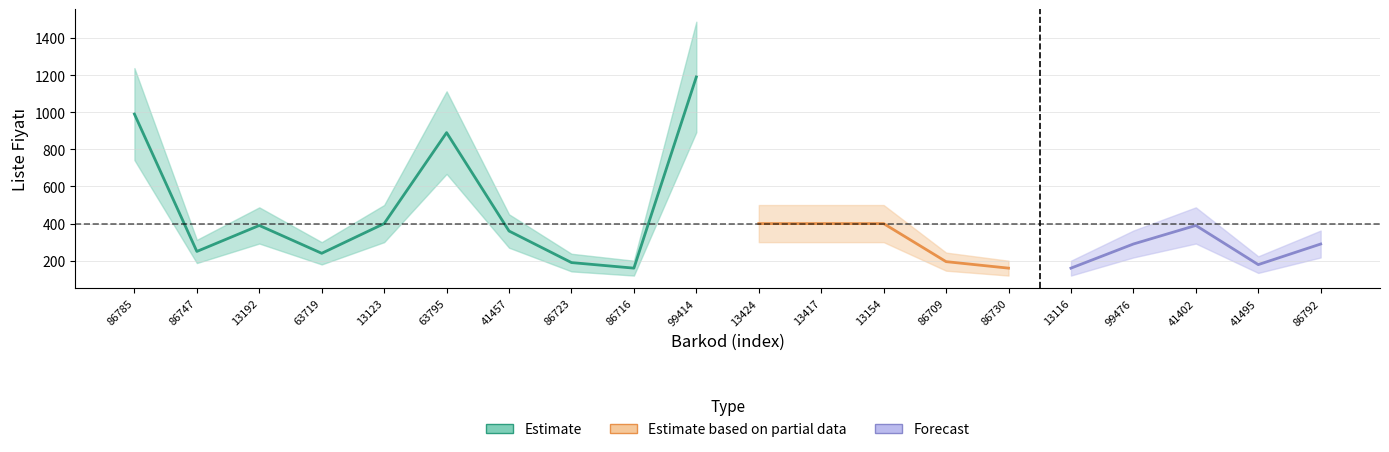

What is the difference between the maximum and minimum values?

1030